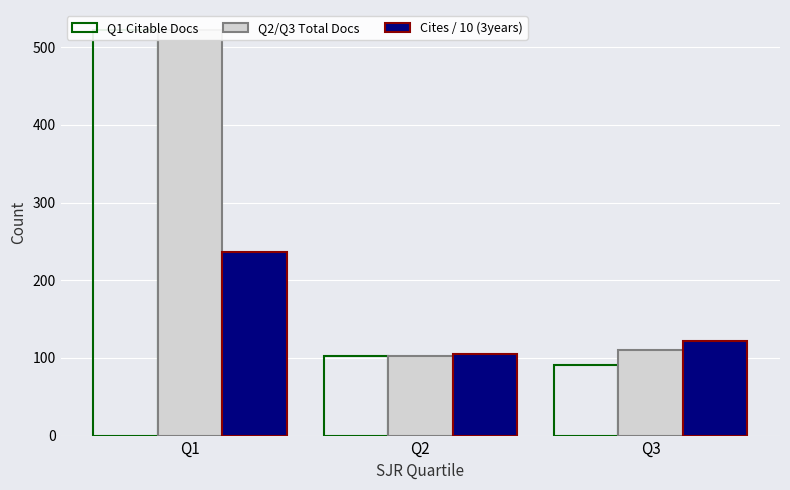

What is the difference between the highest and lowest values at Q2?

3